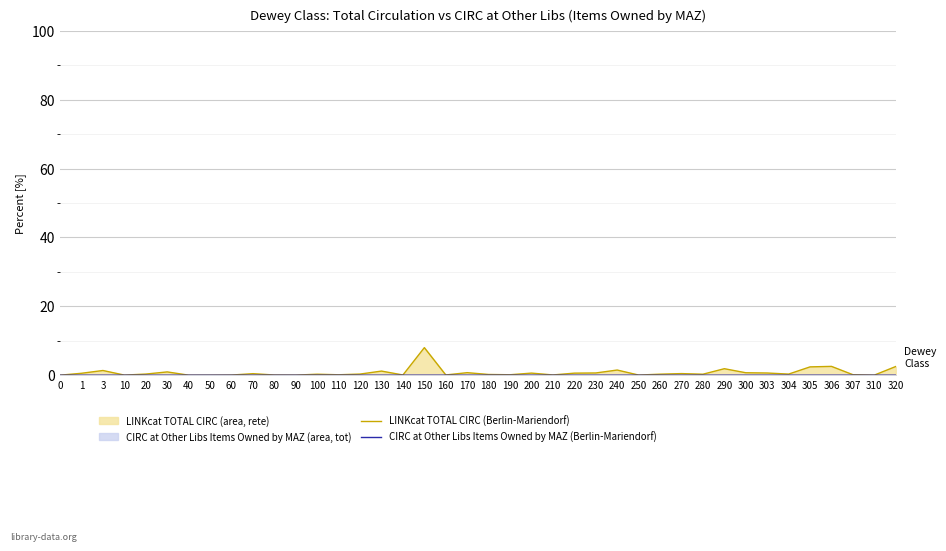

Where is LINKcat TOTAL CIRC (Berlin-Mariendorf) nearest to the value 4?

306